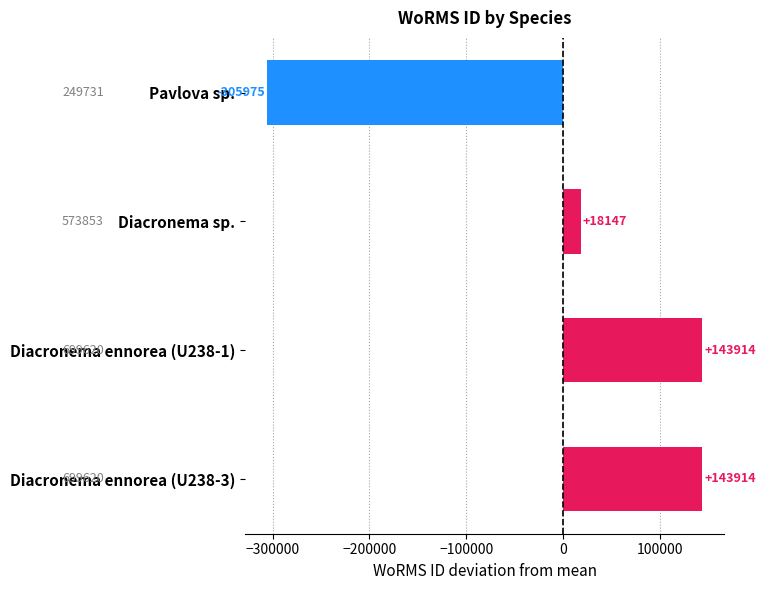

Reading top to bottom, what are all the values shown in this chart?

Pavlova sp.=-305975	Diacronema sp.=18147	Diacronema ennorea (U238-1)=143914	Diacronema ennorea (U238-3)=143914